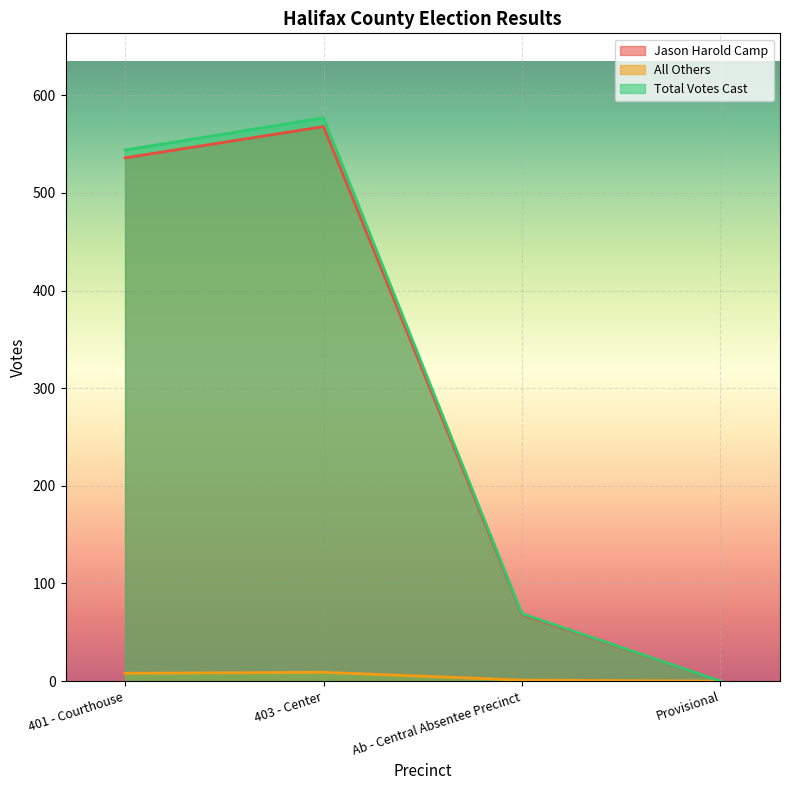

What is the value of the Total Votes Cast point at the 1st from the left?

544